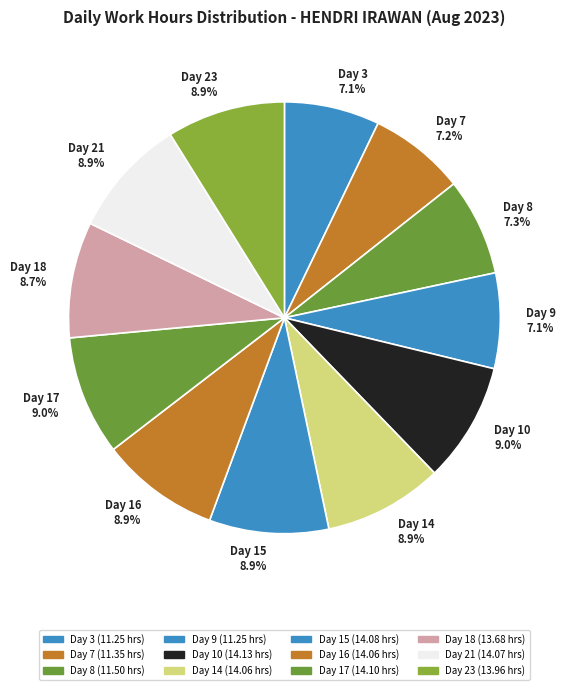

The Day 9 slice represents 7% of the pie. True or false?

True